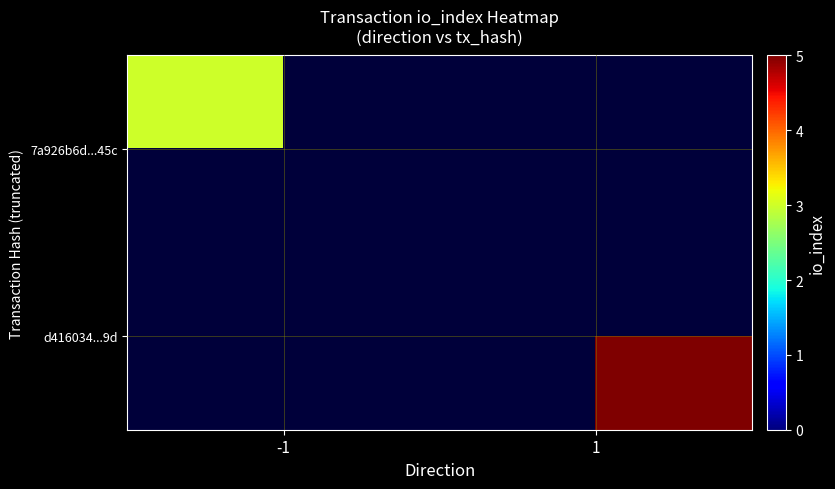

The value of 7a926b6d...45c at -1 is 3.0. True or false?

True